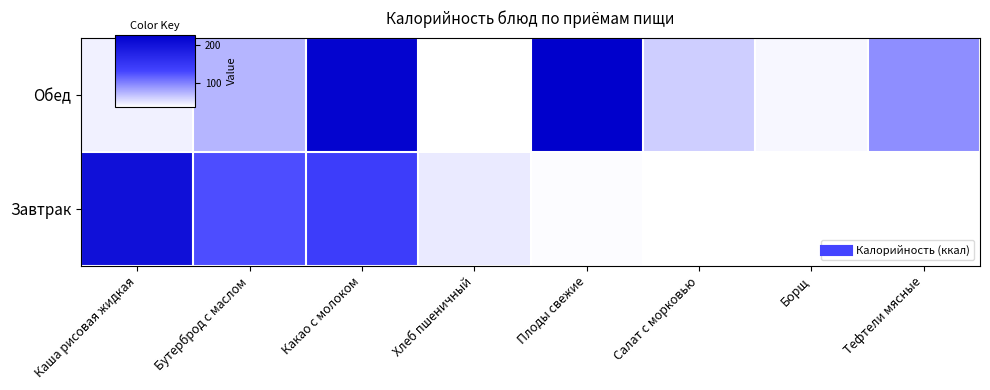

How many data points in Завтрак are less than 205?

4